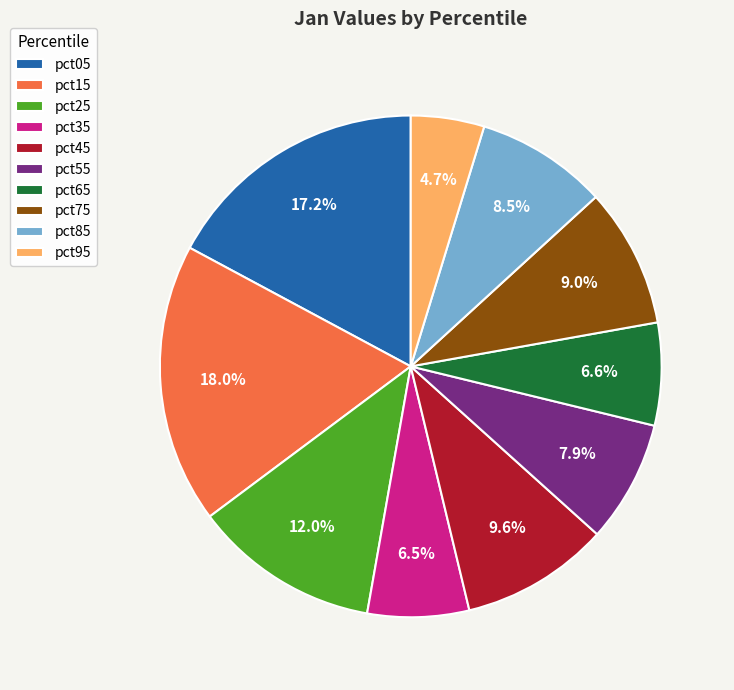

Which slice is the largest?

pct15